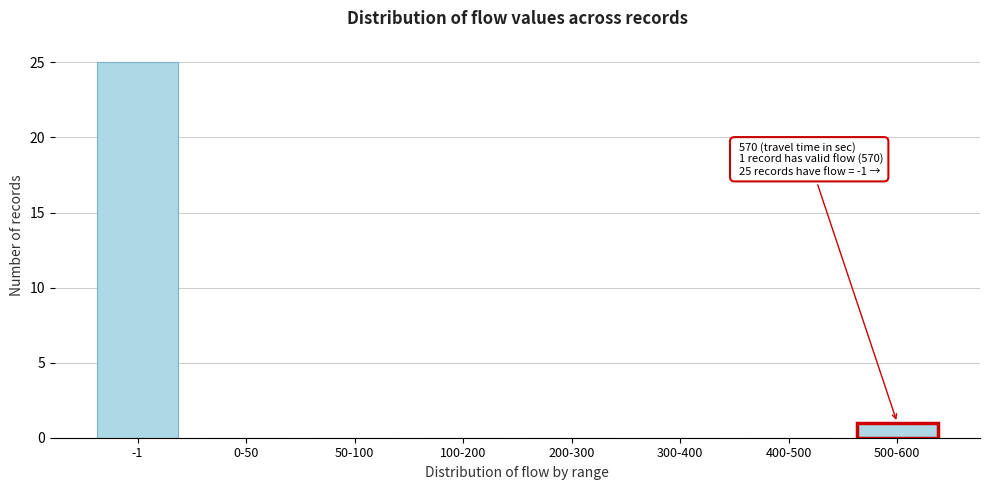

Reading left to right, list all the values displayed in this chart.

-1=25	0-50=0	50-100=0	100-200=0	200-300=0	300-400=0	400-500=0	500-600=1